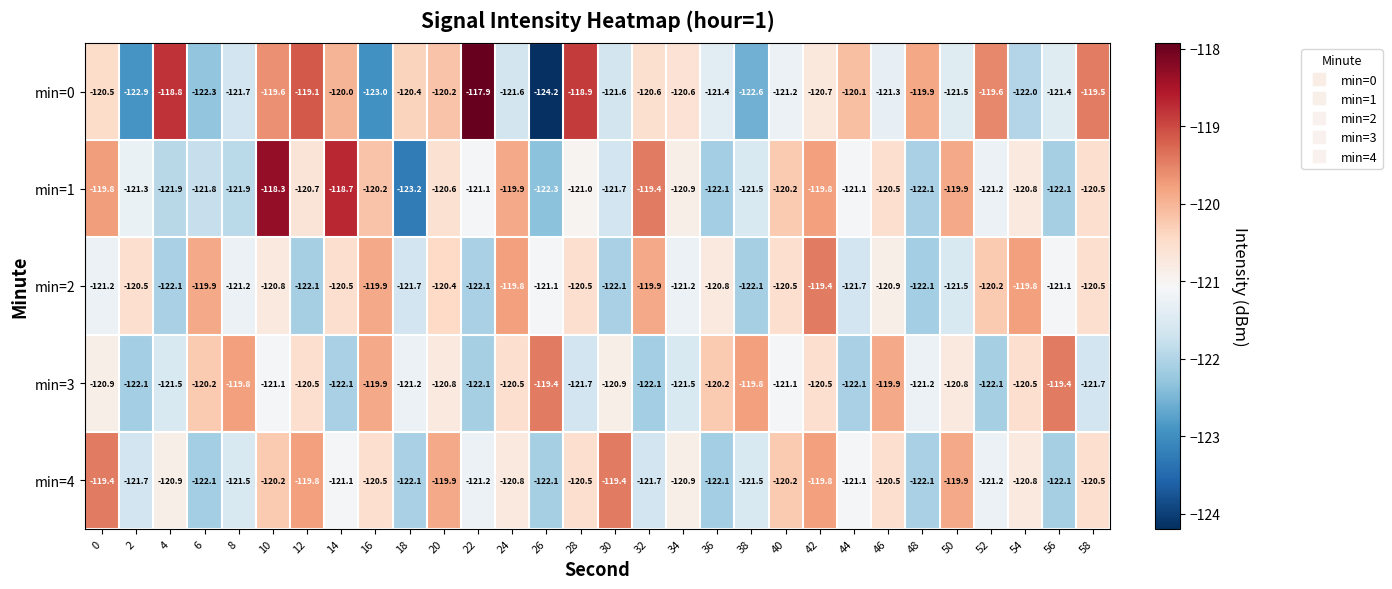

At 8, list the series in order from smallest to largest.

min=1, min=0, min=4, min=2, min=3